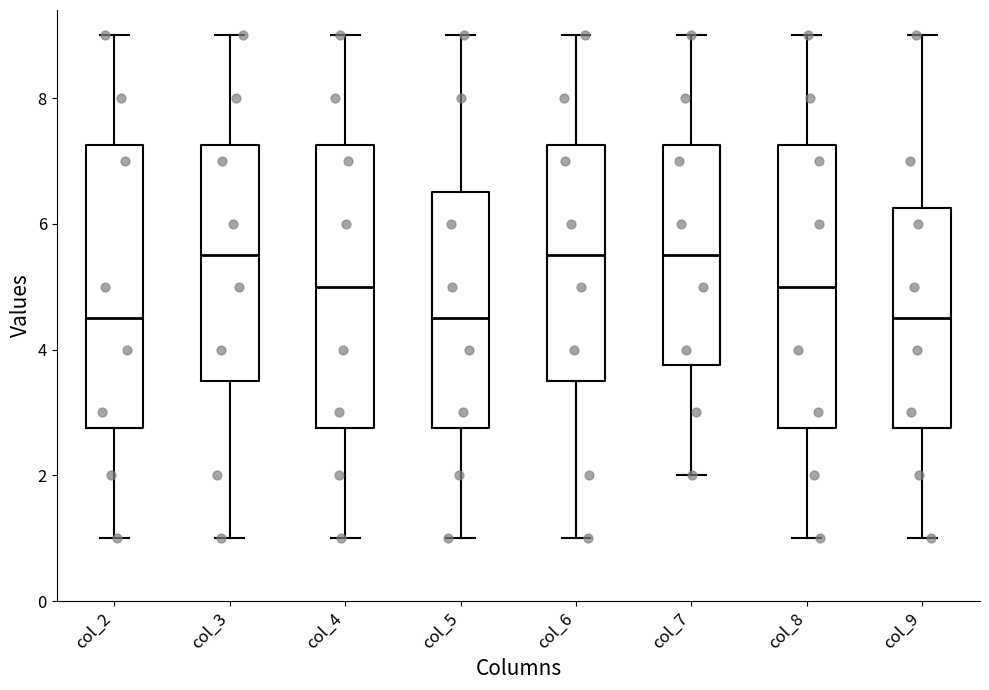

Reading left to right, transcribe this box plot: for each box, give where its median line is, the range the box spans, and where its two whiskers end, as read against the y-axis. The values are not printed on the chart, so give them approximately, as read against the axis.

col_2: median 4.6, box 2.8 to 7.2, whiskers 1.0 to 9.0
col_3: median 5.6, box 3.6 to 7.2, whiskers 1.0 to 9.0
col_4: median 5.0, box 2.8 to 7.2, whiskers 1.0 to 9.0
col_5: median 4.6, box 2.8 to 6.6, whiskers 1.0 to 9.0
col_6: median 5.6, box 3.6 to 7.2, whiskers 1.0 to 9.0
col_7: median 5.6, box 3.8 to 7.2, whiskers 2.0 to 9.0
col_8: median 5.0, box 2.8 to 7.2, whiskers 1.0 to 9.0
col_9: median 4.6, box 2.8 to 6.2, whiskers 1.0 to 9.0